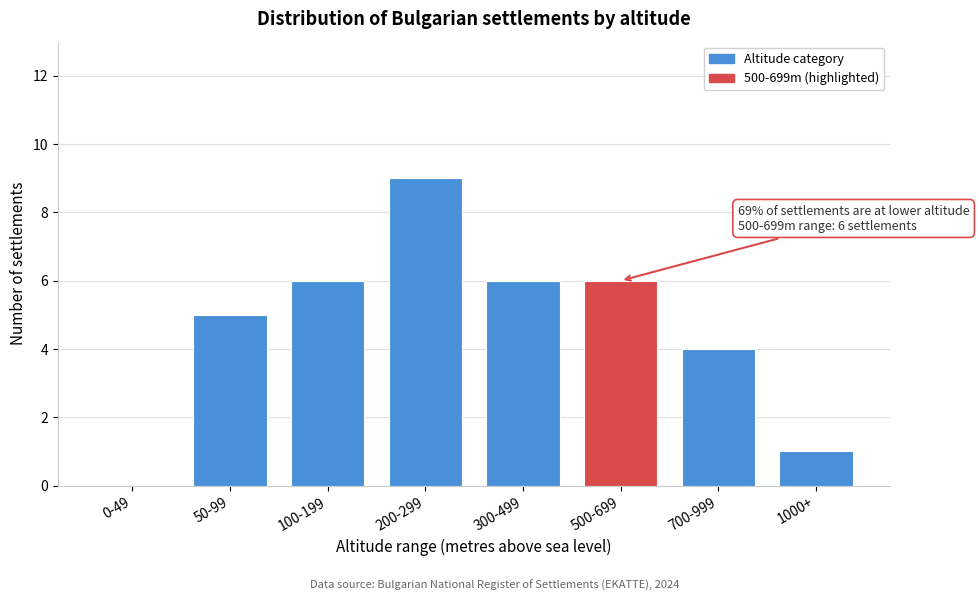

Reading right to left, extract all data points from this chart.

1000+=1	700-999=4	500-699=6	300-499=6	200-299=9	100-199=6	50-99=5	0-49=0